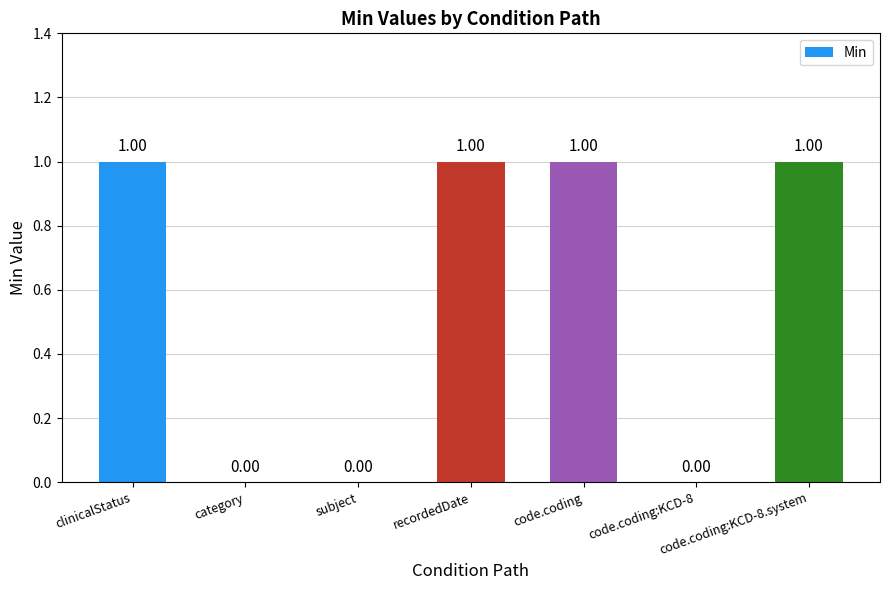

The value at code.coding:KCD-8.system is 2. True or false?

False